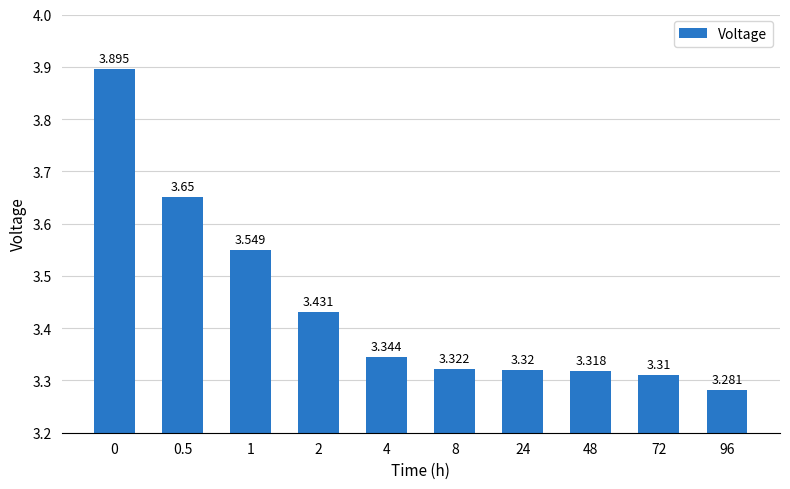

List the labels in order of value, largest first.

0, 0.5, 1, 2, 4, 8, 24, 48, 72, 96